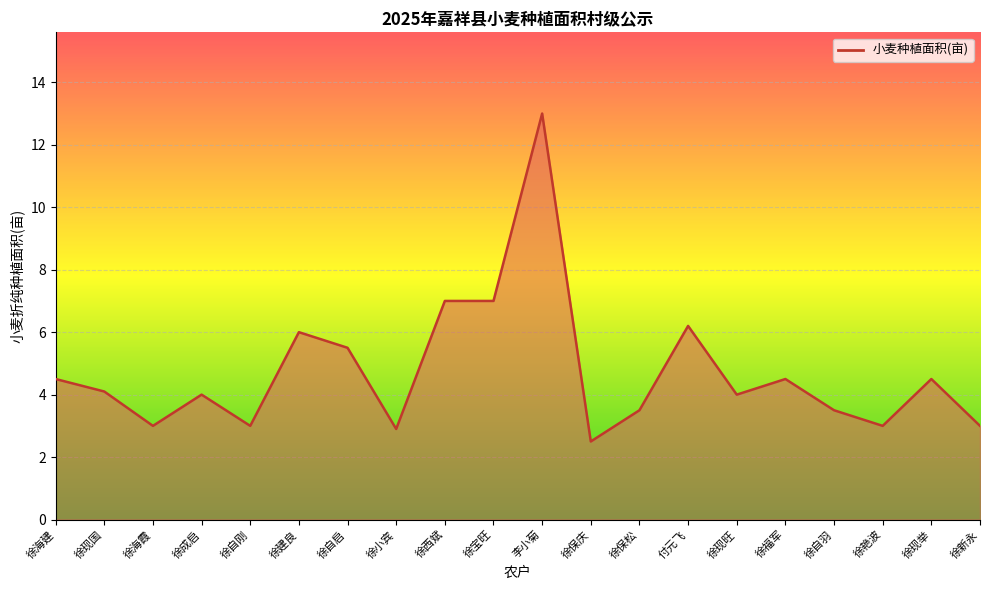

Count the number of data series in this chart.

1